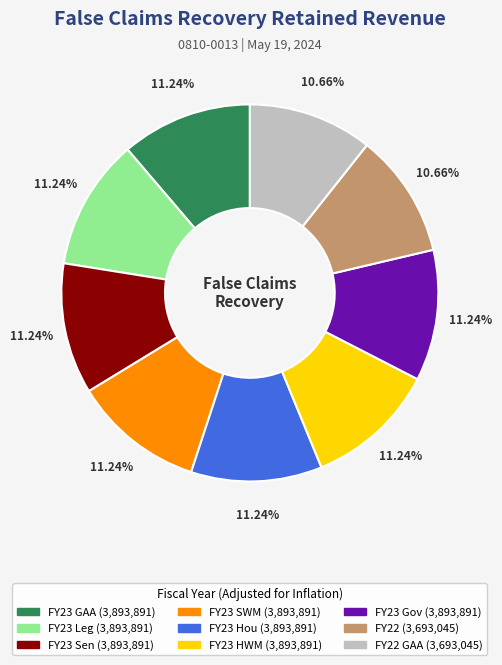

How many slices are in this pie chart?

9